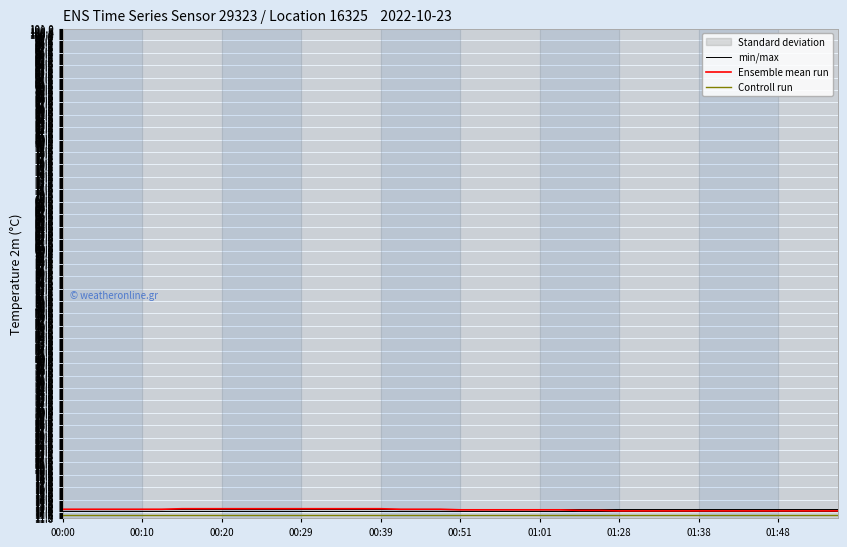

True or false: min/max has more than 1 points higher than both neighbors.

False